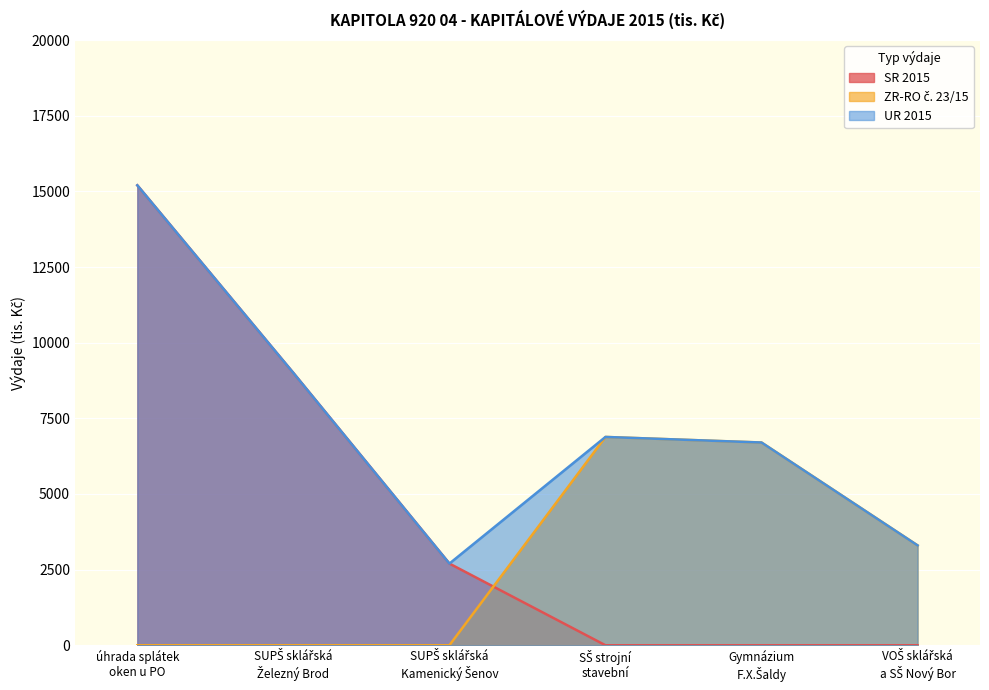

True or false: UR 2015 has a value of 8334.0 at úhrada splátek
oken u PO.

False